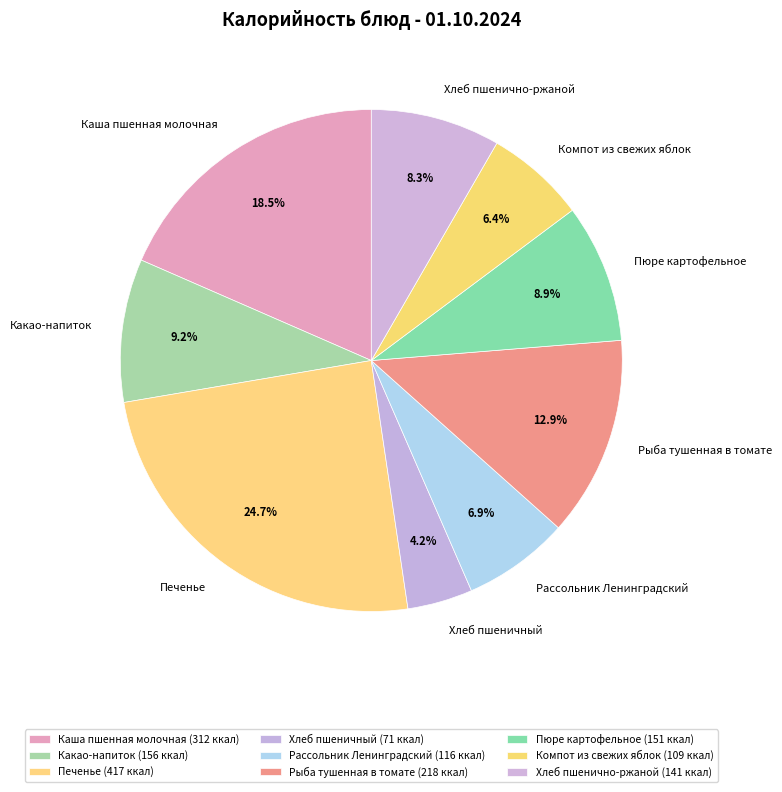

To the nearest percent, what portion does Какао-напиток represent?

9%